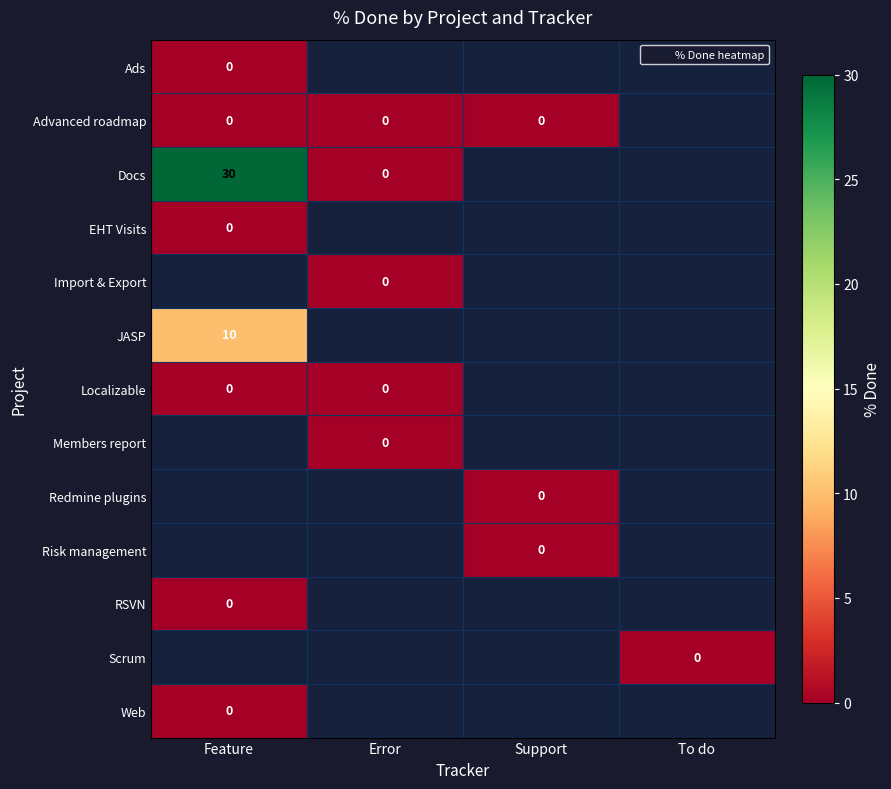

At how many categories does at least one series exceed 27?

1